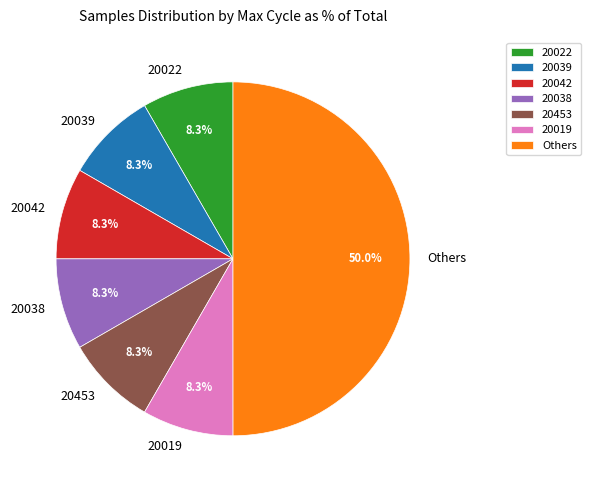

What portion of the pie excludes 20019?

91.7%